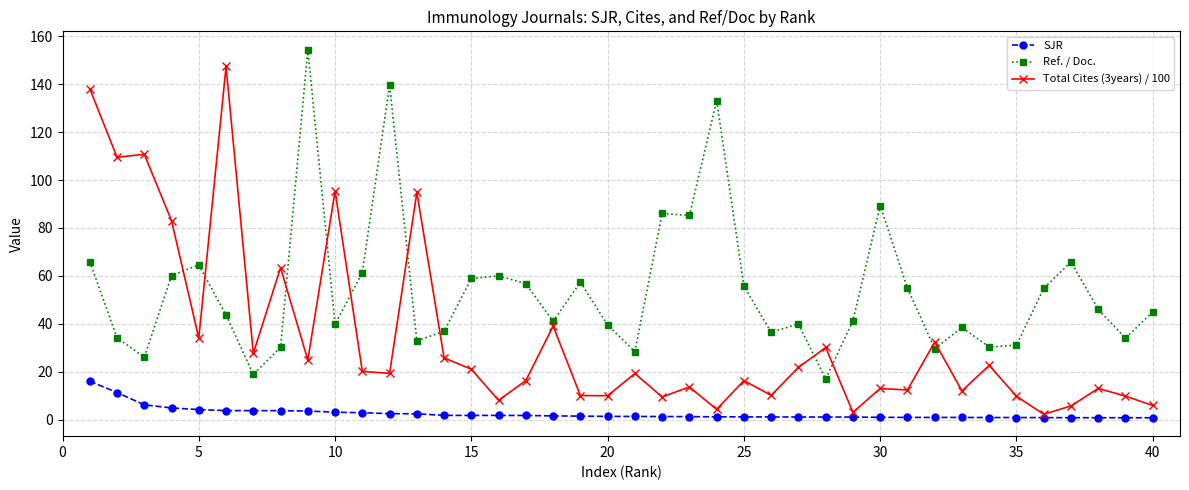

What is the value of the Total Cites (3years) / 100 point at the 11th from the left?

20.1